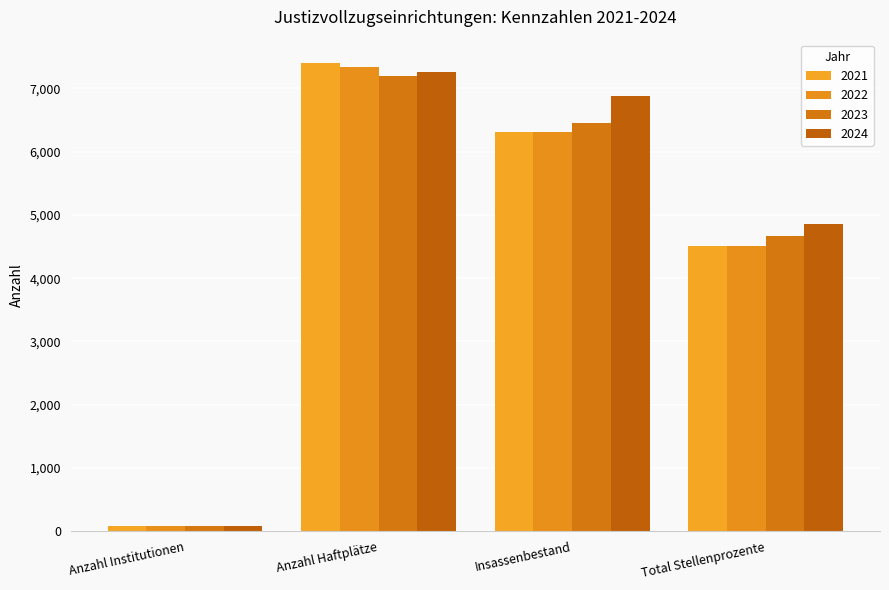

The value of 2022 at Anzahl Institutionen is 122. True or false?

False